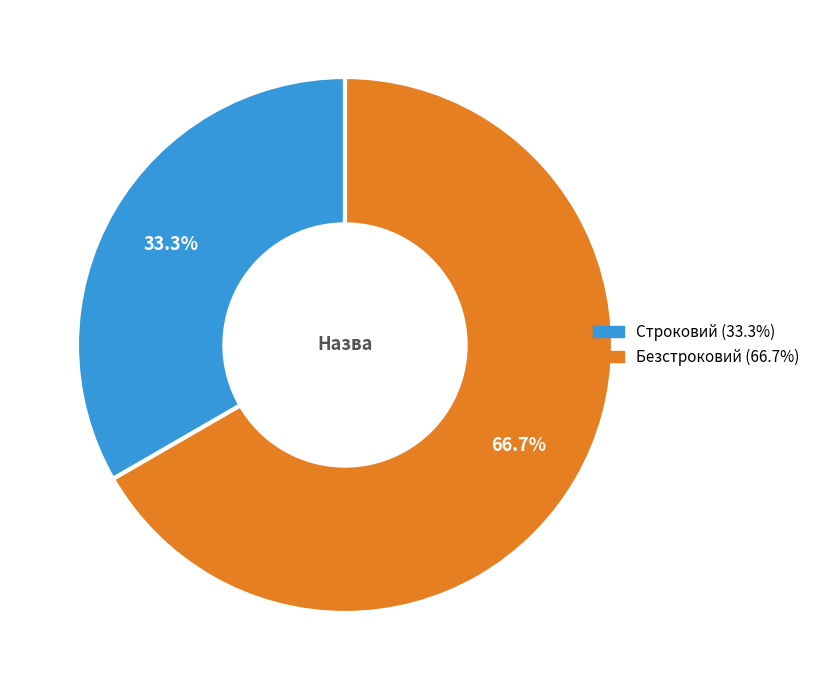

To the nearest percent, what portion does Безстроковий represent?

67%